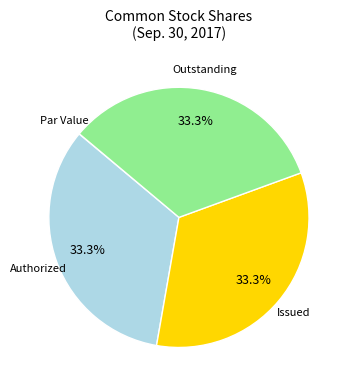

Is there a majority slice in this chart?

No